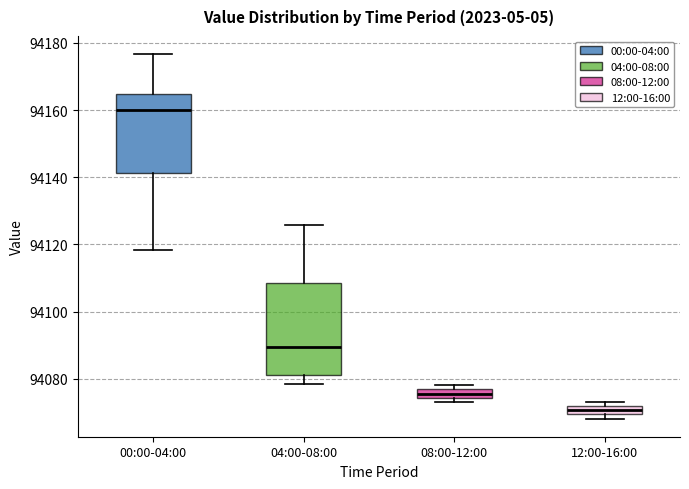

Where is the lower edge of the box for 08:00-12:00 on the y-axis? The values are not printed on the chart, so give them approximately, as read against the axis.

94074